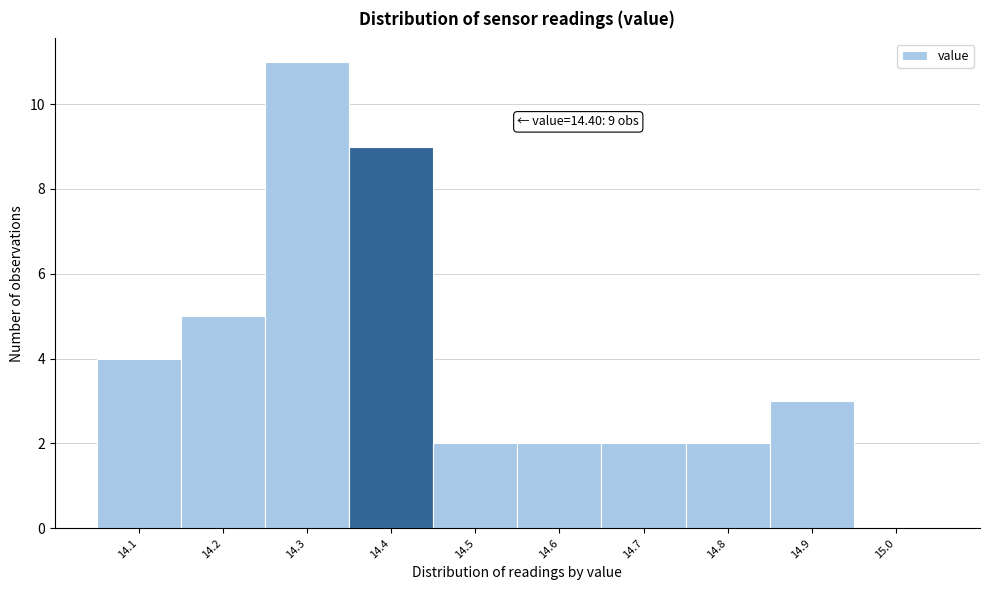

Which range on the x-axis has the tallest bar?

14.25 to 14.35